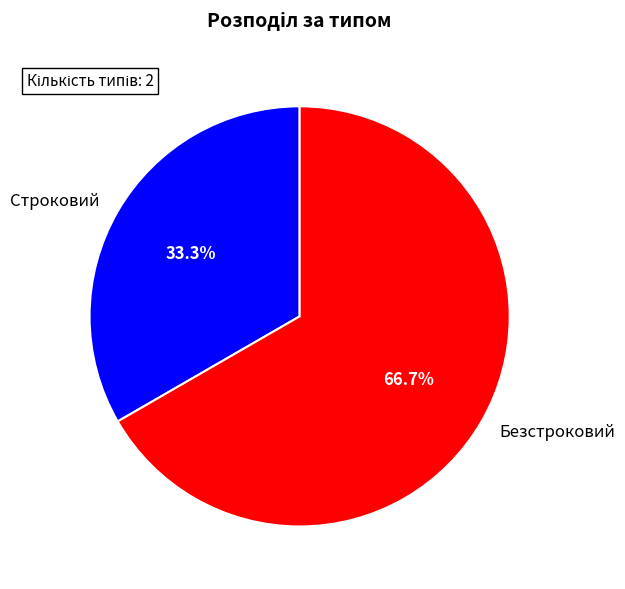

Rank the categories by value from highest to lowest.

Безстроковий, Строковий